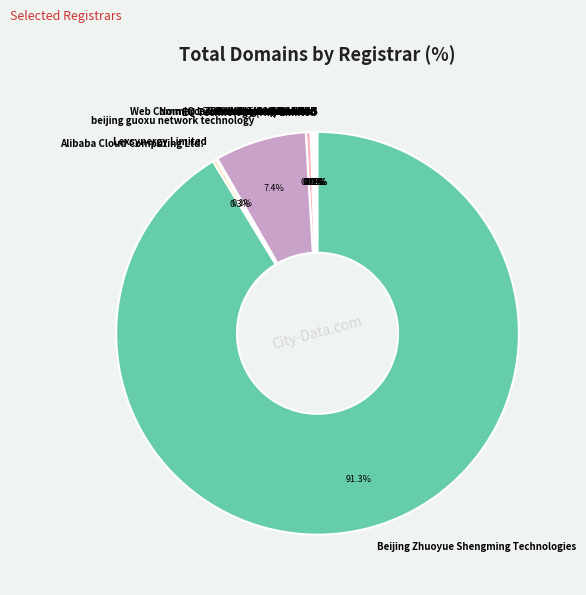

Is there any slice that represents more than half of the pie?

Yes